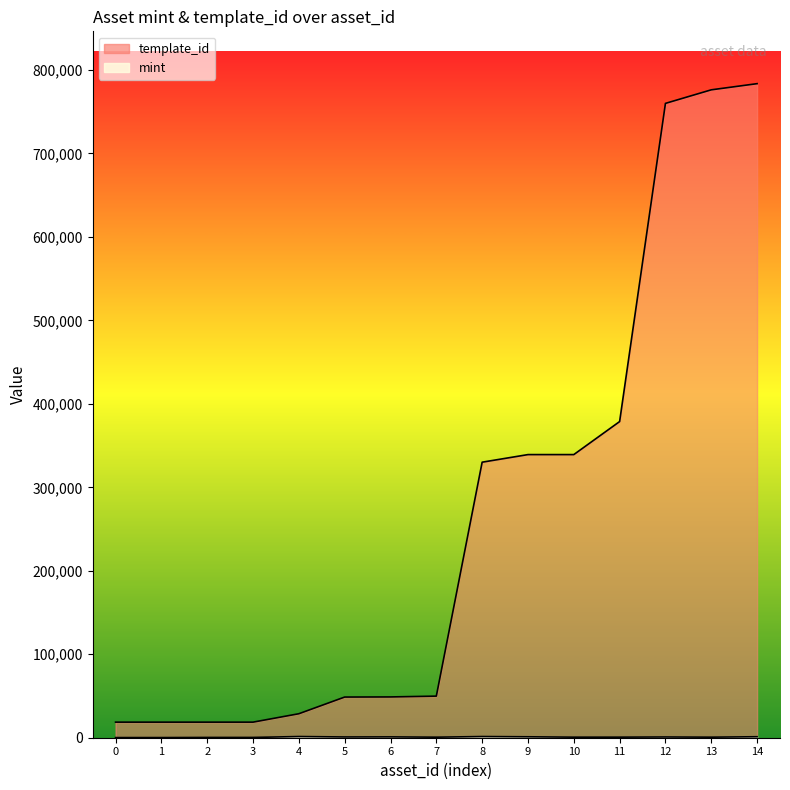

What is the greatest value displayed?

783650